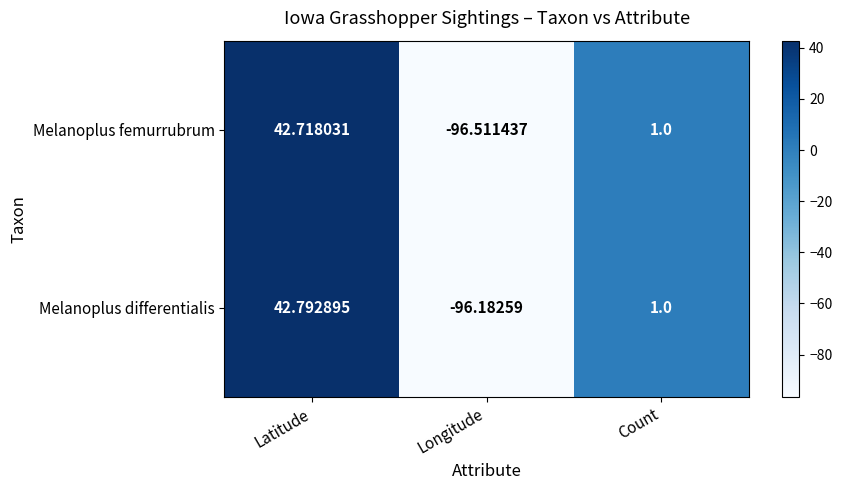

How many values in Melanoplus femurrubrum are below zero?

1